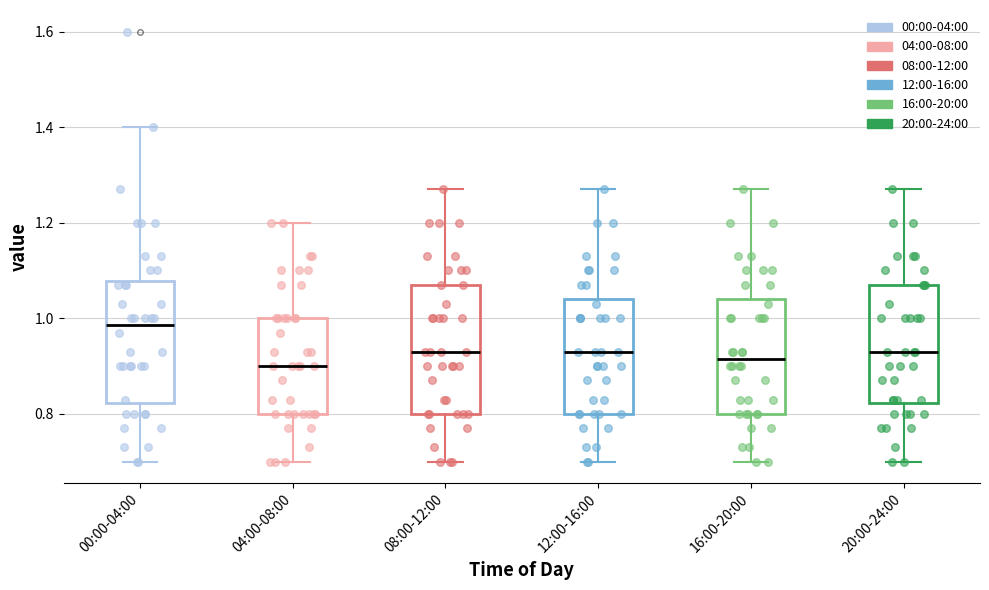

Reading left to right, transcribe this box plot: for each box, give where its median line is, the range the box spans, and where its two whiskers end, as read against the y-axis. The values are not printed on the chart, so give them approximately, as read against the axis.

00:00-04:00: median 0.98, box 0.82 to 1.08, whiskers 0.70 to 1.40
04:00-08:00: median 0.90, box 0.80 to 1.00, whiskers 0.70 to 1.20
08:00-12:00: median 0.94, box 0.80 to 1.08, whiskers 0.70 to 1.28
12:00-16:00: median 0.94, box 0.80 to 1.04, whiskers 0.70 to 1.28
16:00-20:00: median 0.92, box 0.80 to 1.04, whiskers 0.70 to 1.28
20:00-24:00: median 0.94, box 0.82 to 1.08, whiskers 0.70 to 1.28